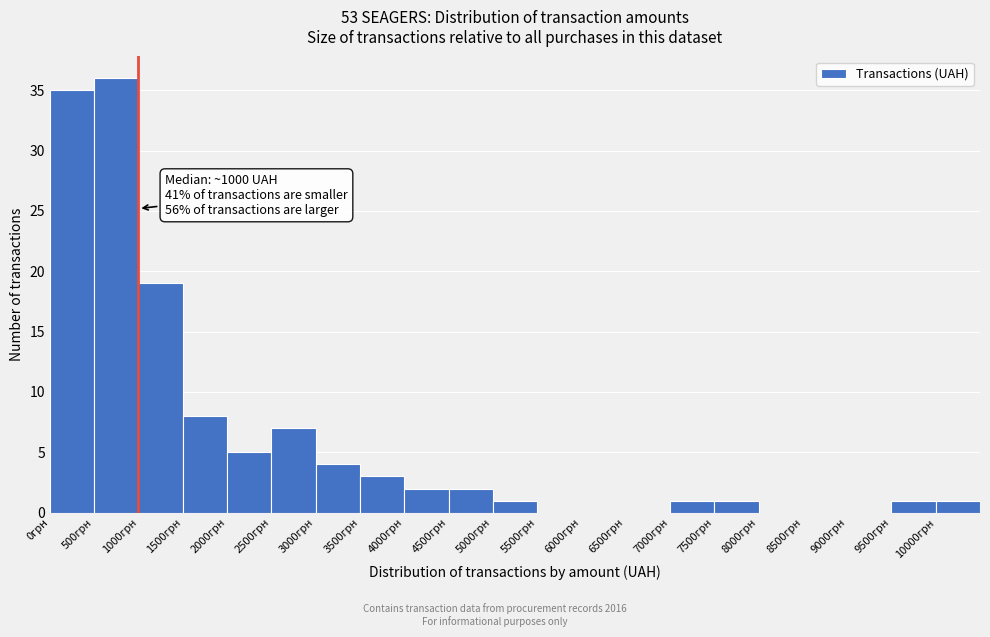

Which range on the x-axis has the tallest bar?

500 to 1000